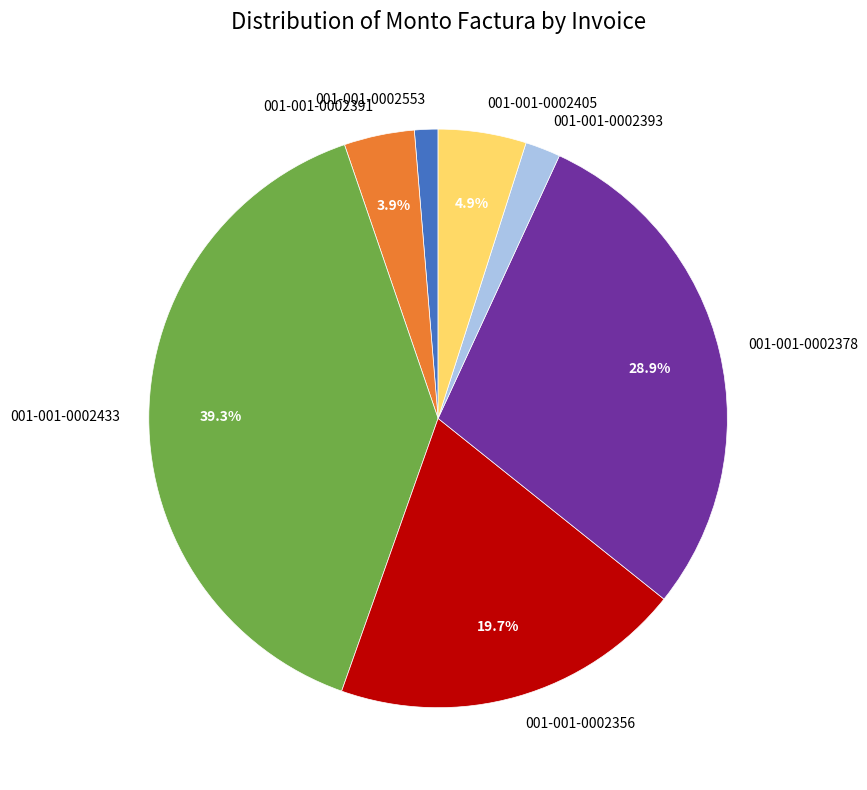

What percentage is the 001-001-0002393 slice, to the nearest percent?

2%